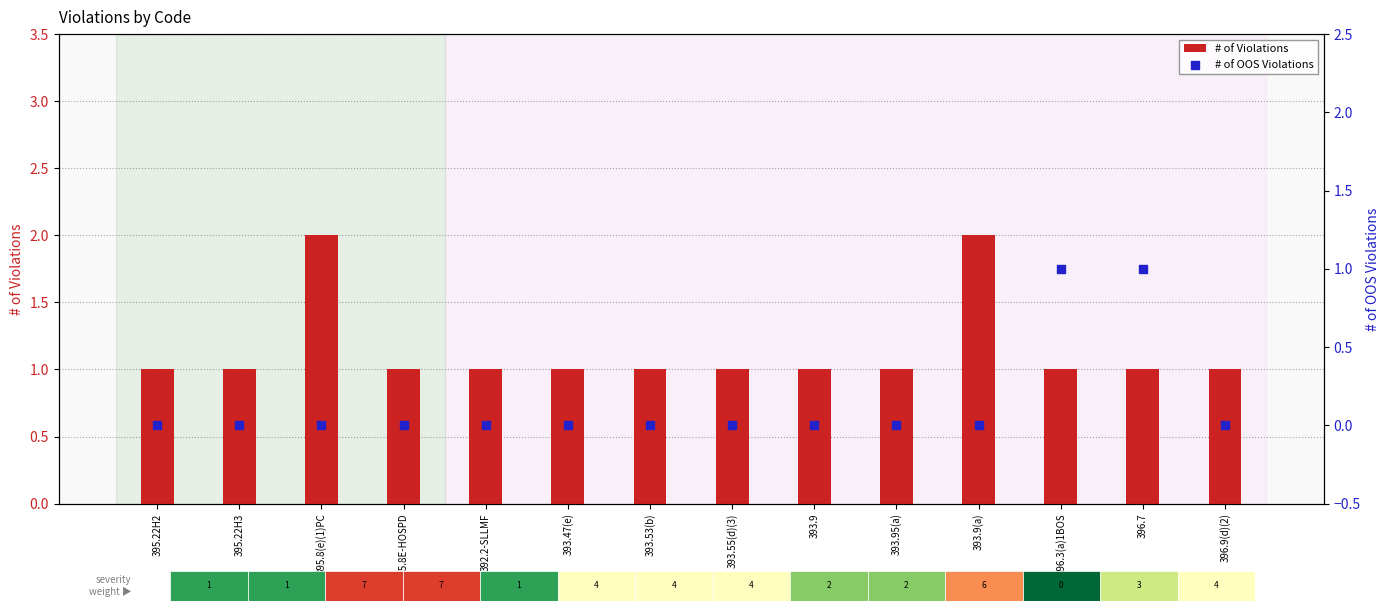

What are all the series names shown in the legend?

# of Violations, # of OOS Violations